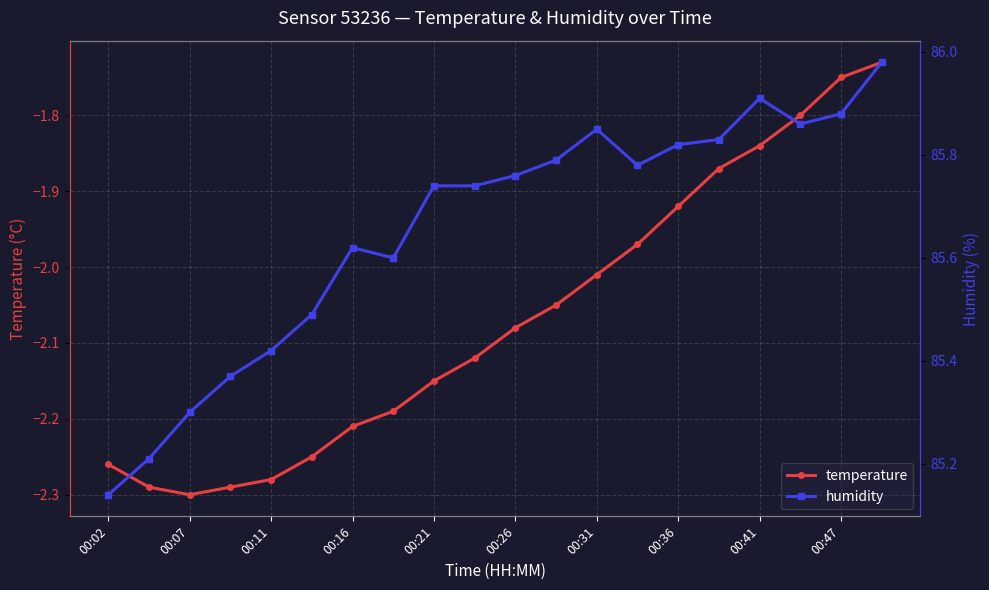

At which label does humidity reach its peak?

19